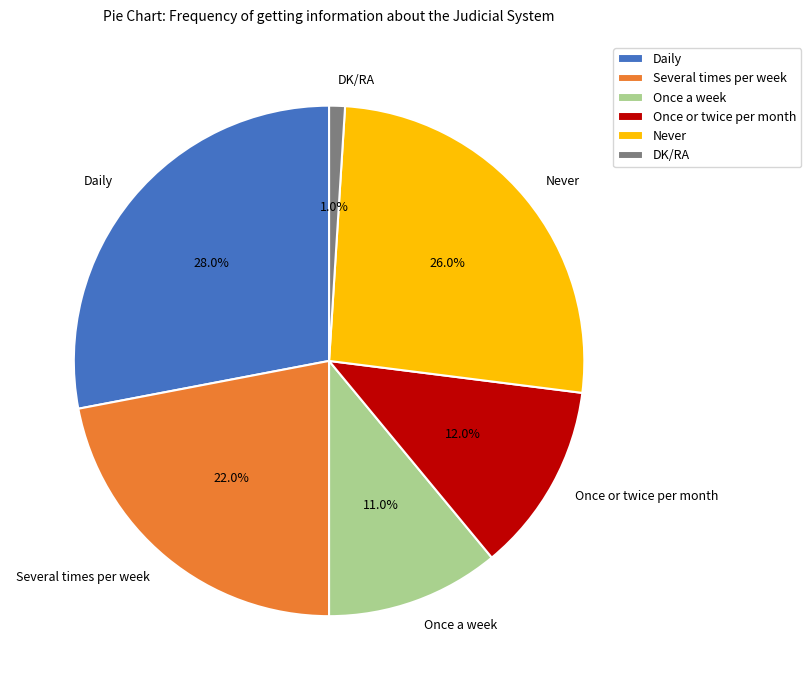

To the nearest percent, what is the average slice percentage?

17%